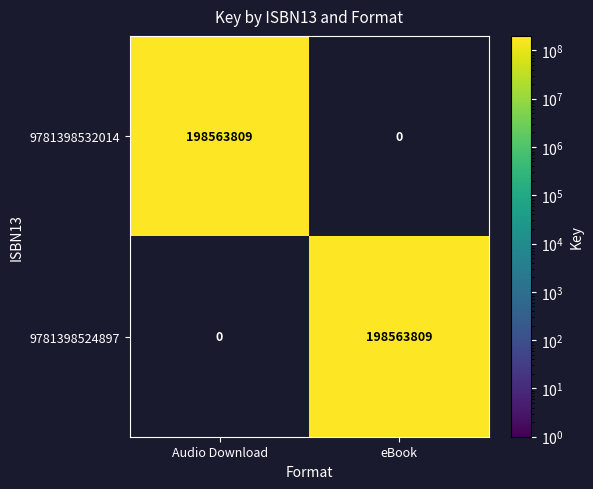

What is the difference between the highest and lowest values at eBook?

198563809